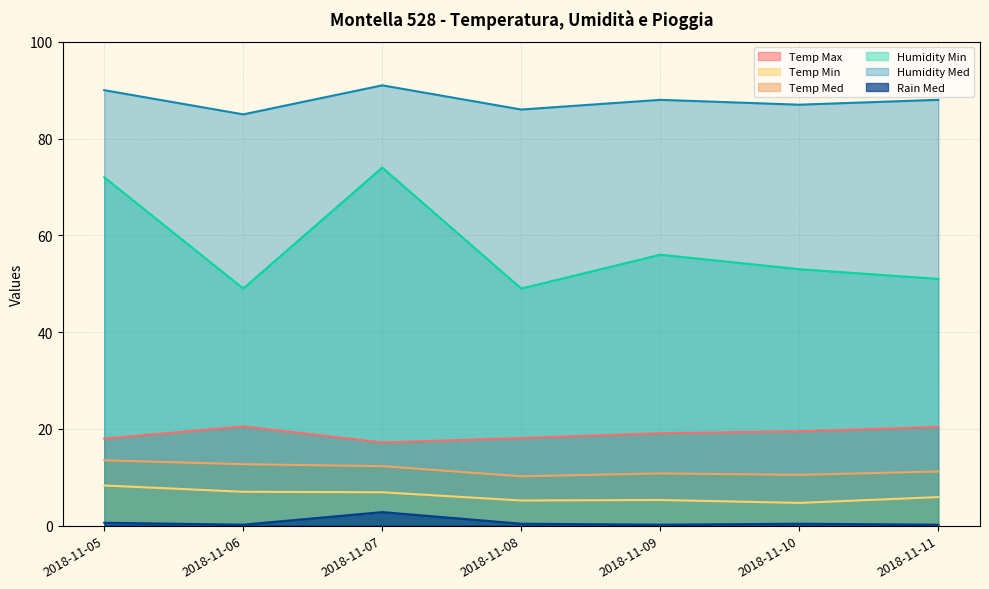

True or false: Temp Min and Rain Med intersect in this chart.

False